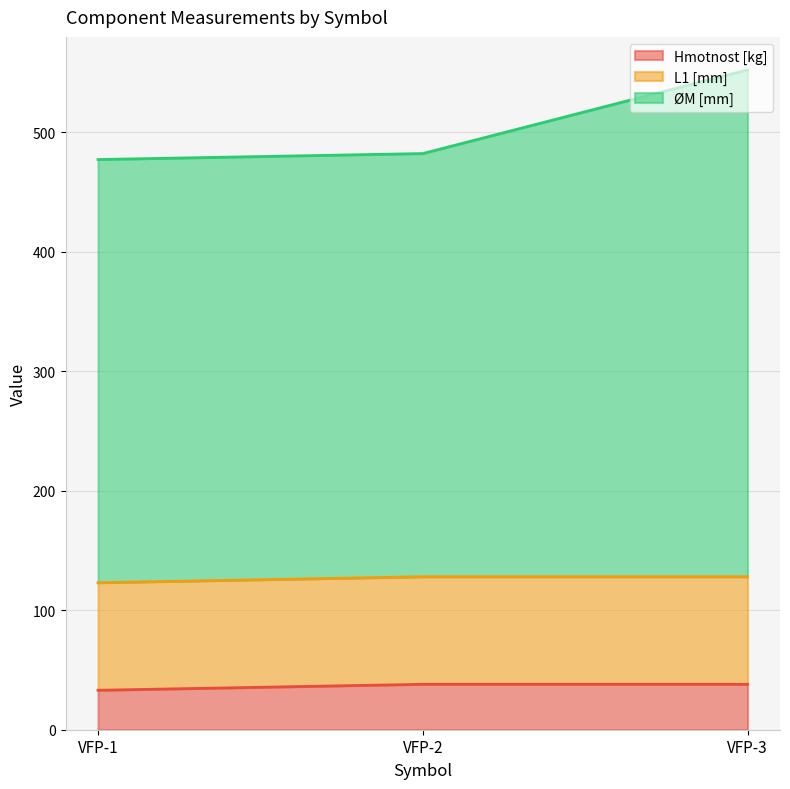

What is the total value across all series at VFP-1?

477